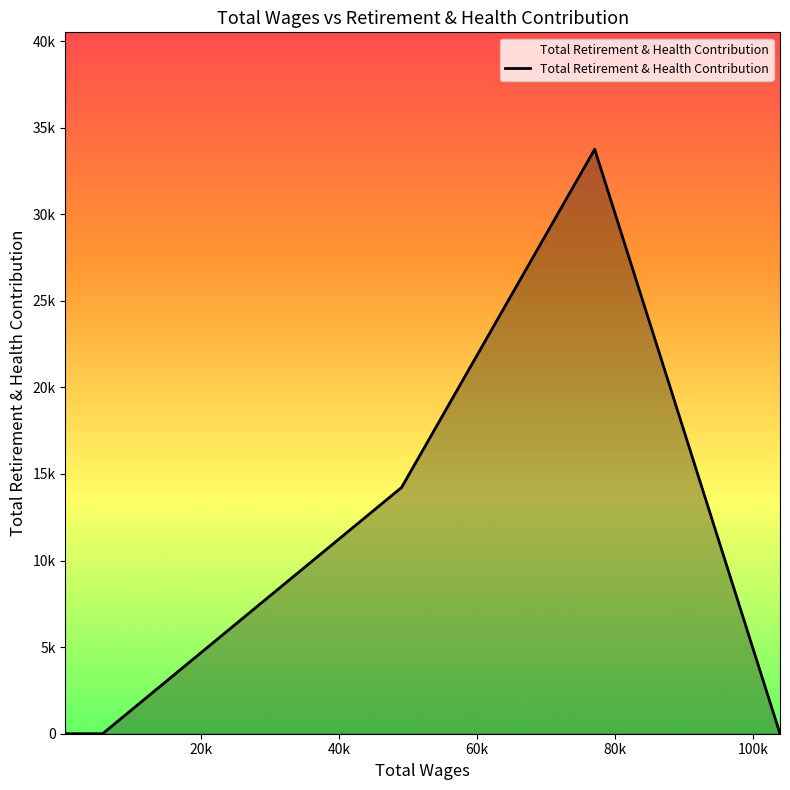

Does the chart display data point markers on the line(s)?

No